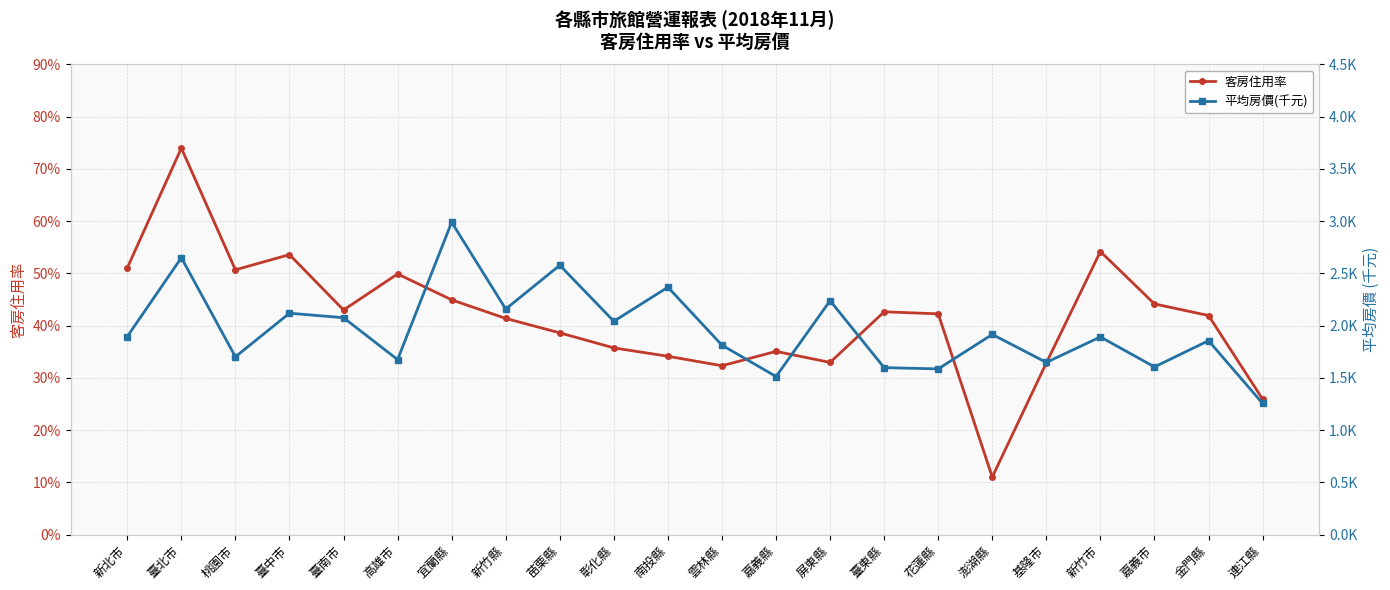

How many series are shown in this chart?

2